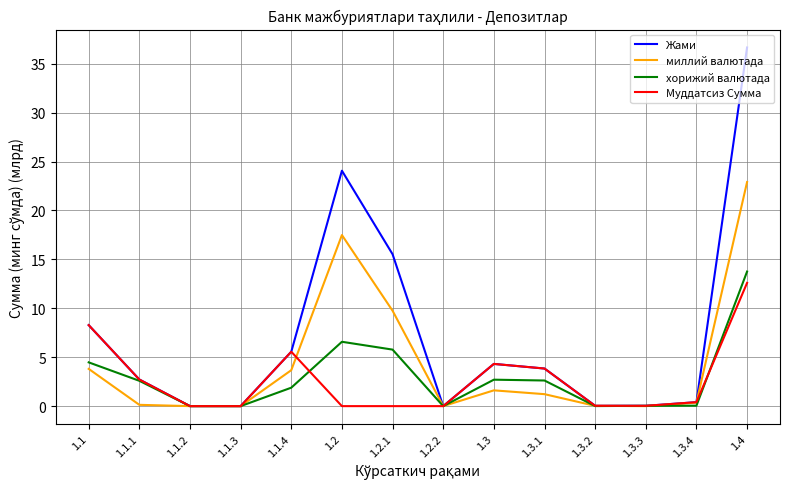

Which category has the highest value in the миллий валютада series?

1.4